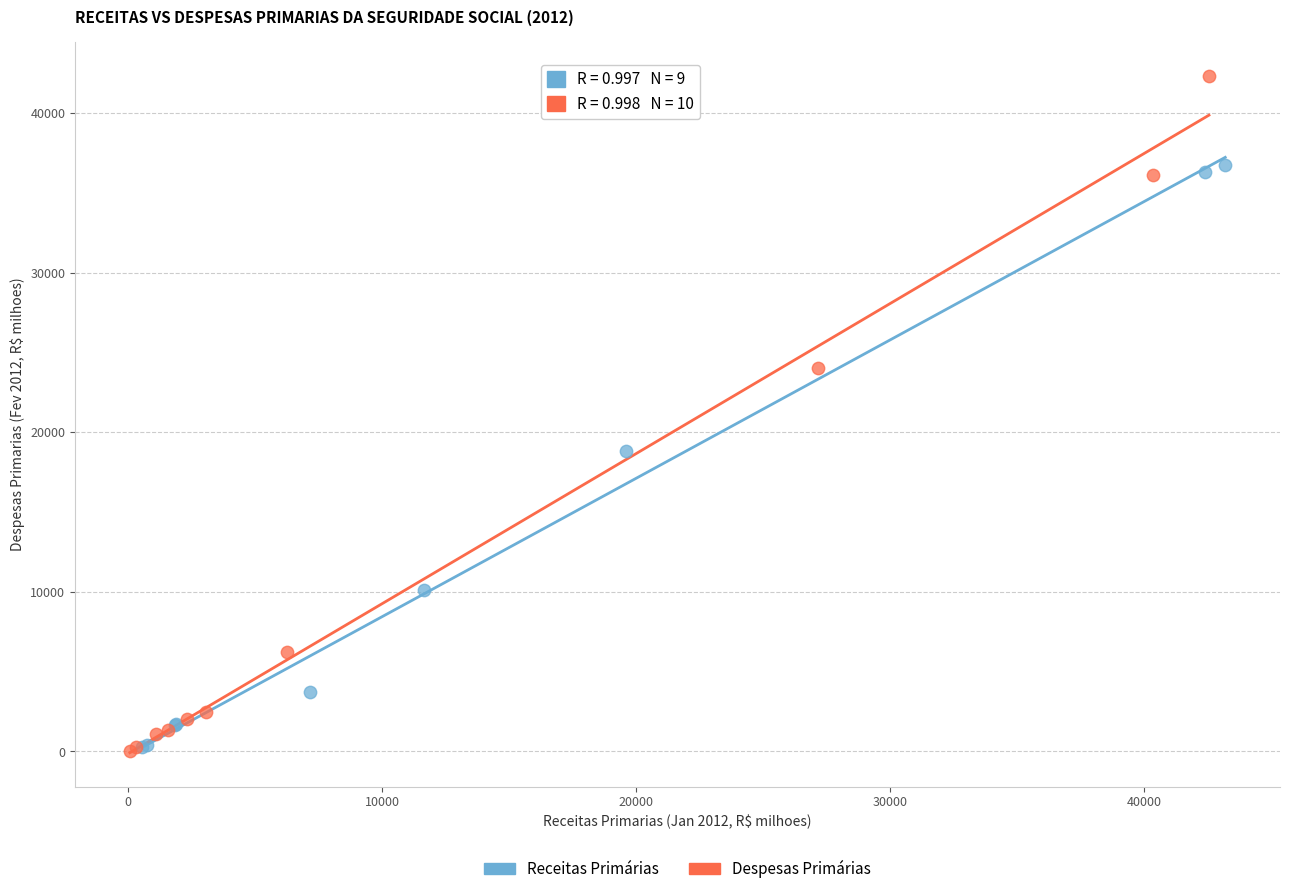

Which series reaches the maximum Y coordinate?

Despesas Primárias